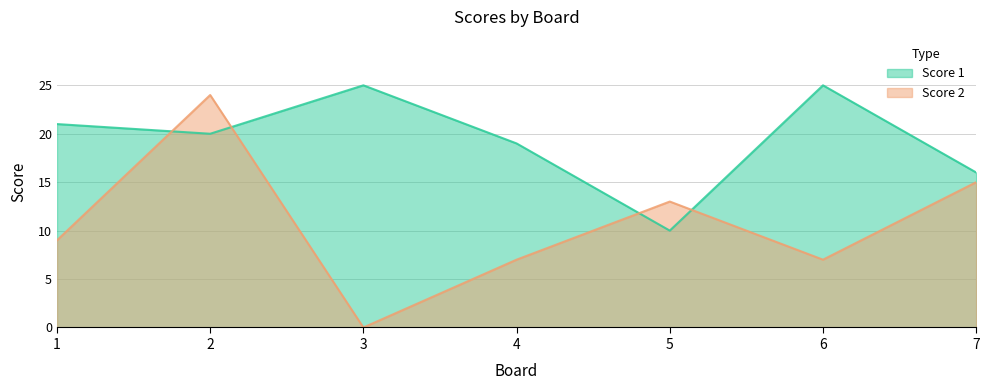

Reading right to left, transcribe all the data shown in this chart.

Score 1: 7=16	6=25	5=10	4=19	3=25	2=20	1=21
Score 2: 7=15	6=7	5=13	4=7	3=0	2=24	1=9